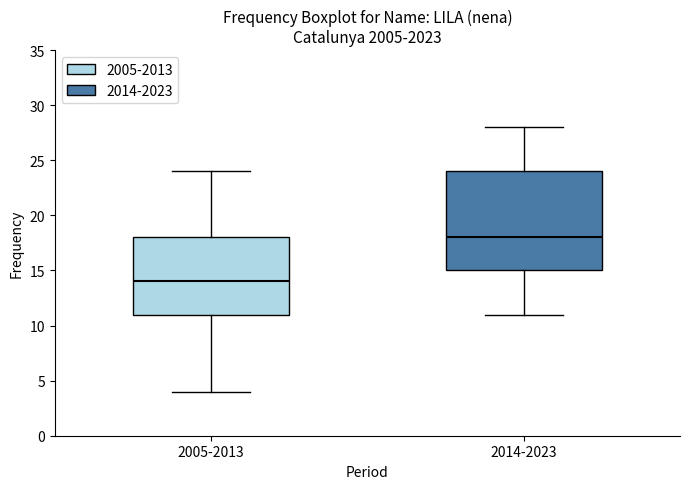

Reading left to right, transcribe this box plot: for each box, give where its median line is, the range the box spans, and where its two whiskers end, as read against the y-axis. The values are not printed on the chart, so give them approximately, as read against the axis.

2005-2013: median 14, box 11 to 18, whiskers 4 to 24
2014-2023: median 18, box 15 to 24, whiskers 11 to 28